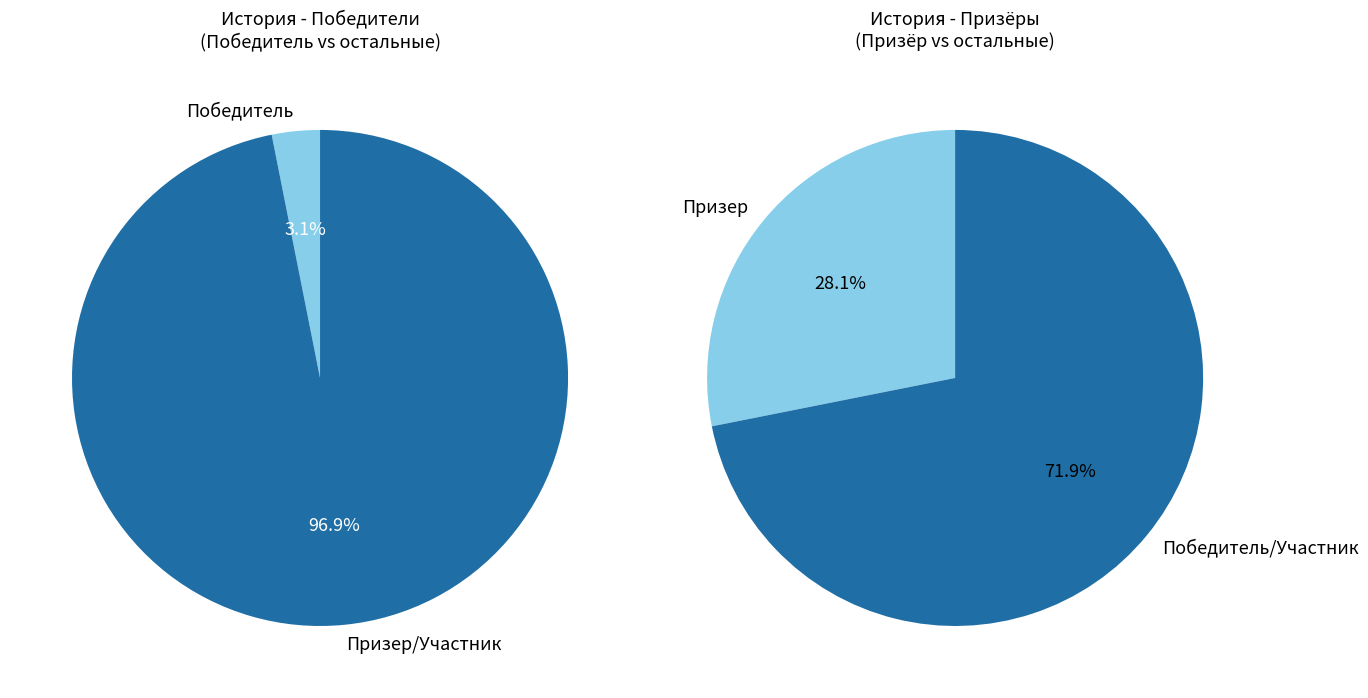

To the nearest percent, what portion does Призер represent?

28%